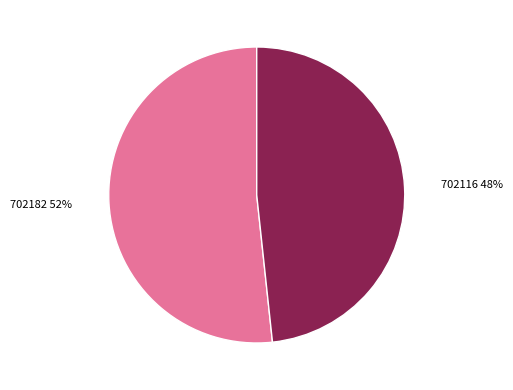

Is there a majority slice in this chart?

Yes